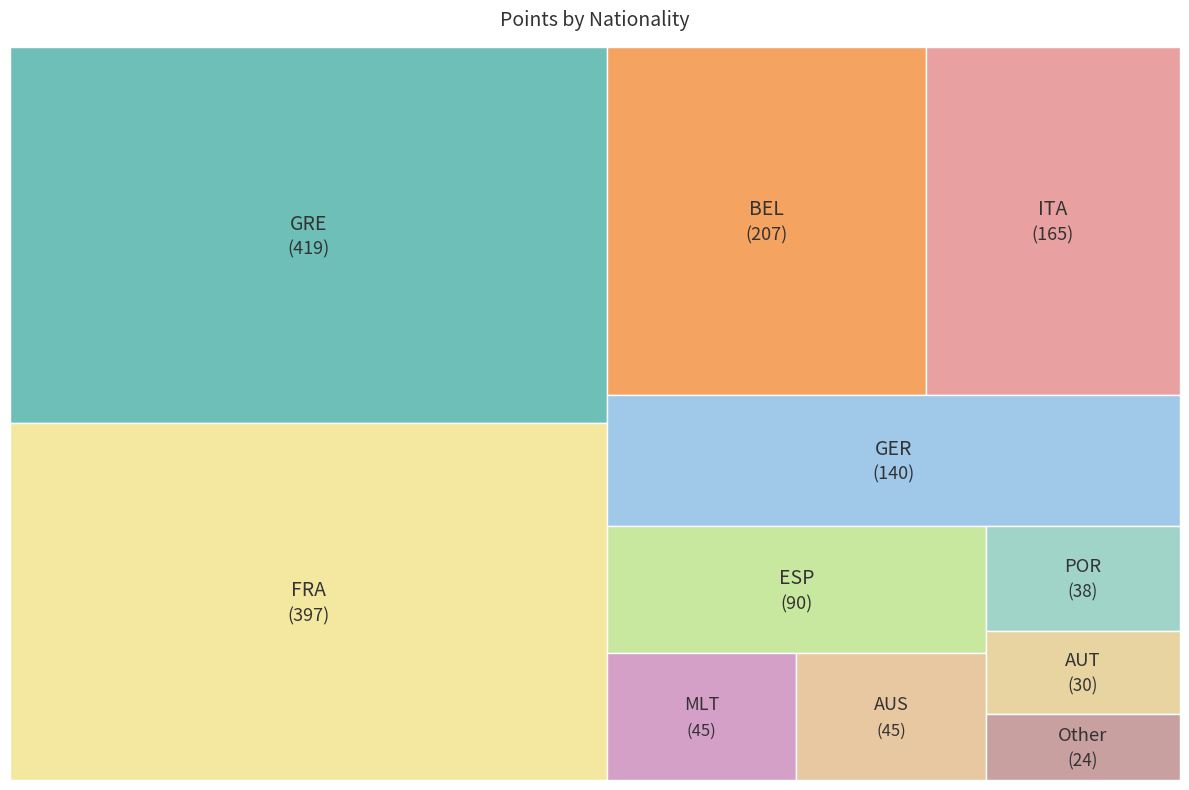

What is the change in value from GRE to Other?

-395